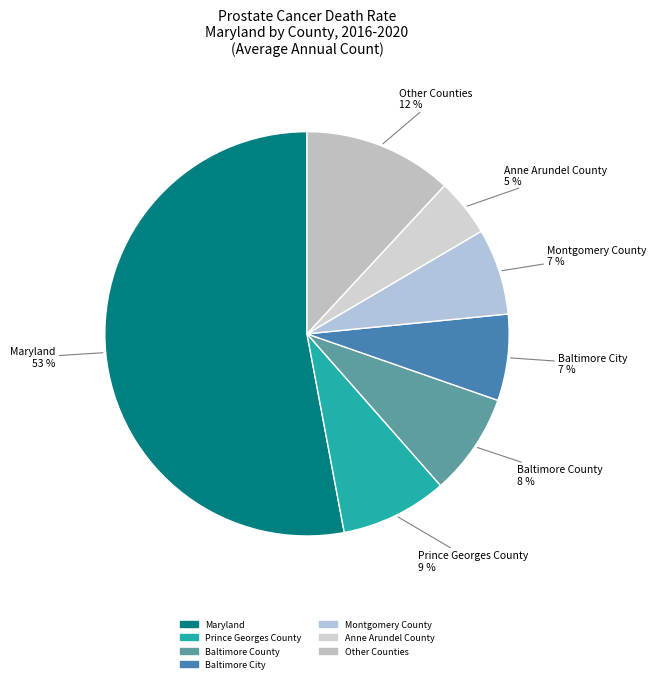

How many segments does this pie chart have?

7